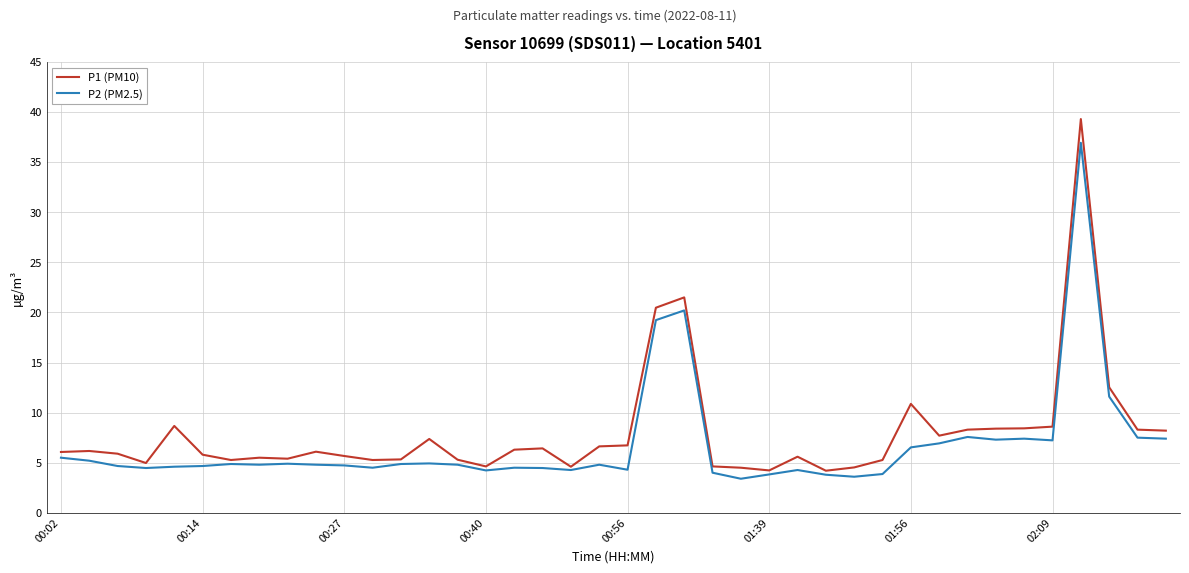

Which series has the widest spread of values?

P1 (PM10)